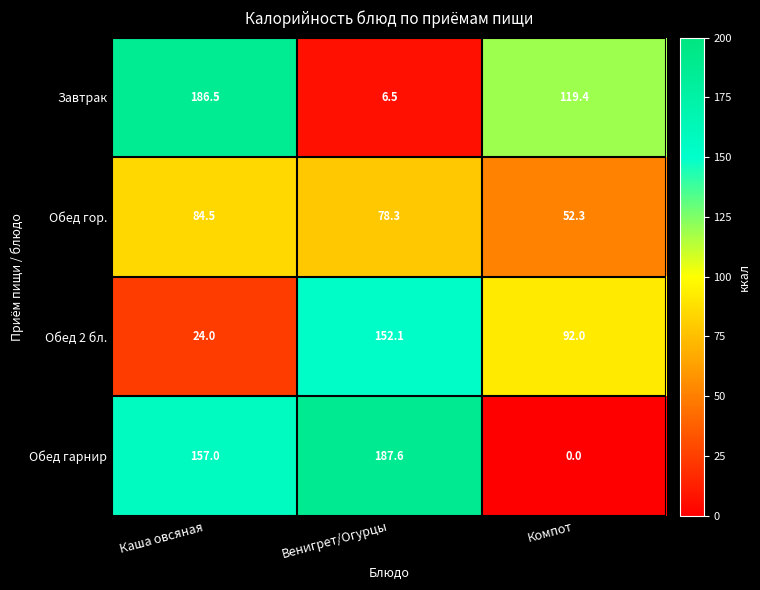

Reading right to left, list all the values displayed in this chart.

Завтрак: Компот=119.4	Венигрет/Огурцы=6.5	Каша овсяная=186.5
Обед гор.: Компот=52.3	Венигрет/Огурцы=78.3	Каша овсяная=84.5
Обед 2 бл.: Компот=92.0	Венигрет/Огурцы=152.1	Каша овсяная=24.0
Обед гарнир: Компот=0.0	Венигрет/Огурцы=187.6	Каша овсяная=157.0